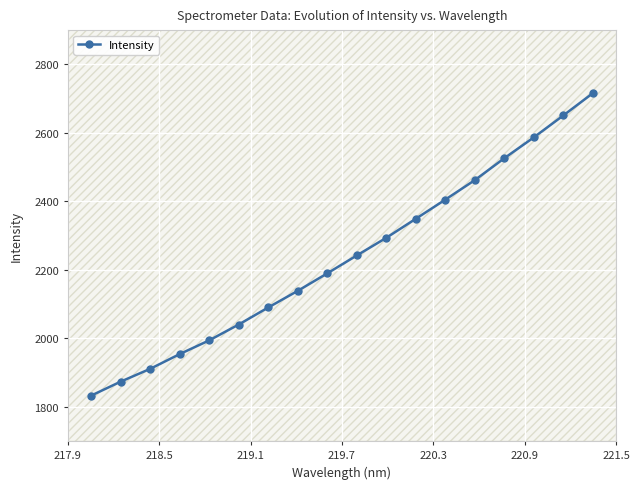

What is the difference between the maximum and minimum values?

883.1